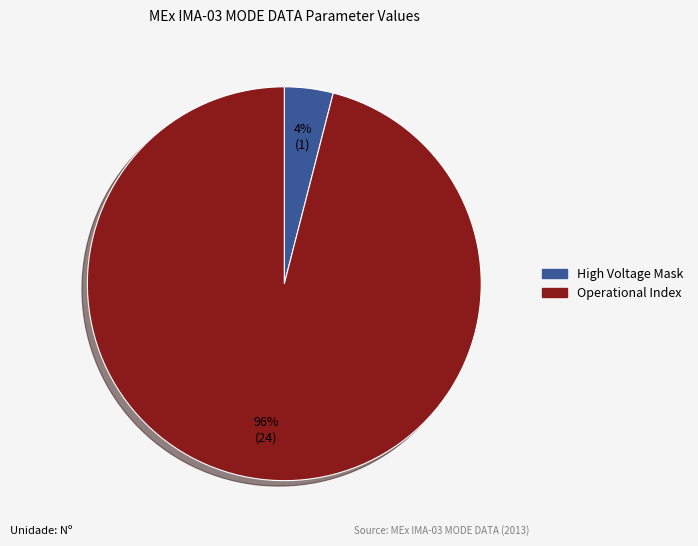

To the nearest percent, what is the difference between the largest and smallest slice percentages?

92%